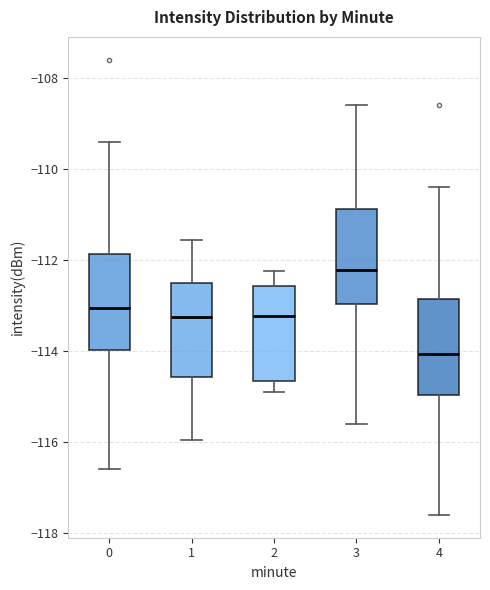

Which box's median line is the lowest?

4